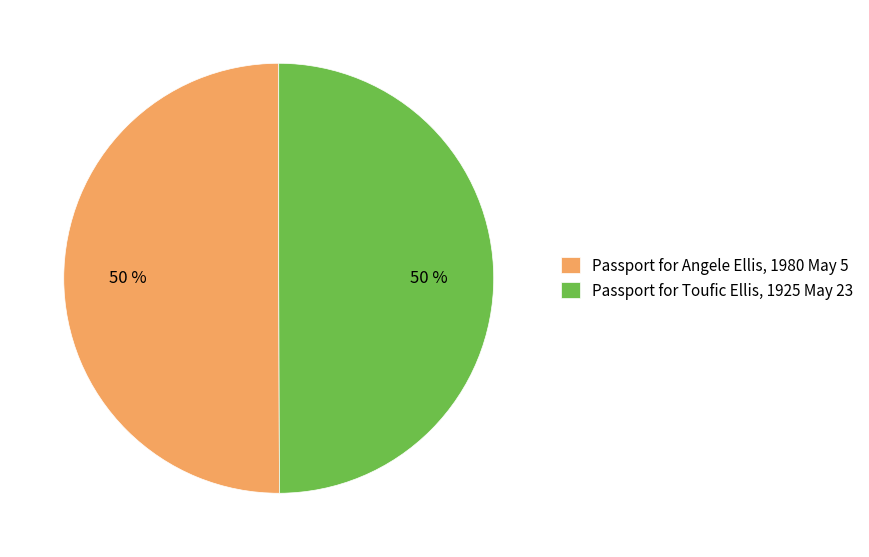

To the nearest percent, what portion does Passport for Angele Ellis, 1980 May 5 represent?

50%